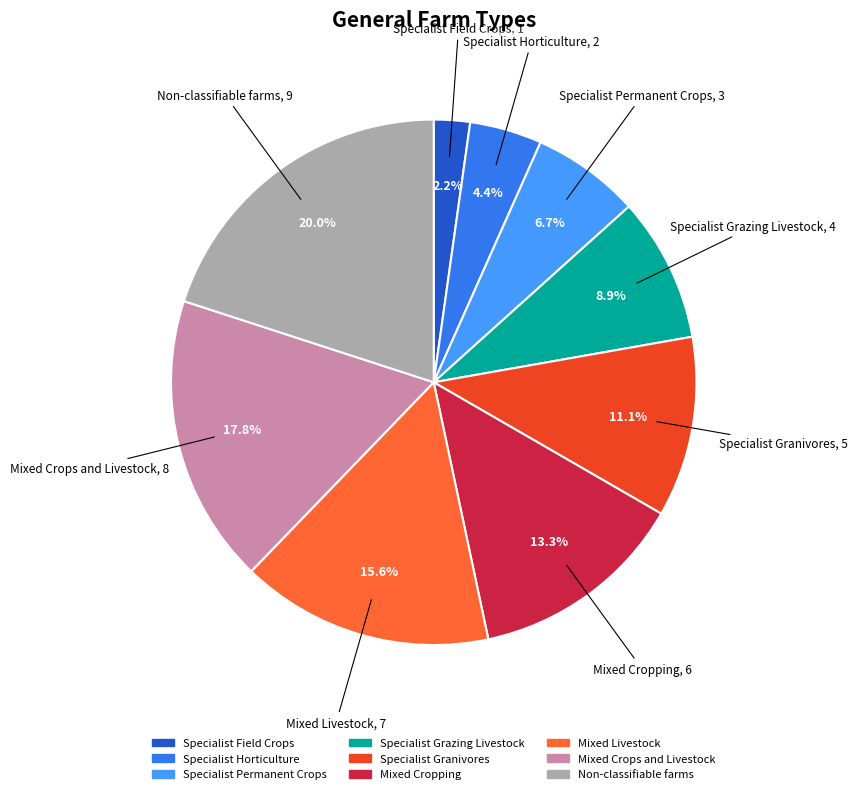

Is Non-classifiable farms the majority of the pie?

No